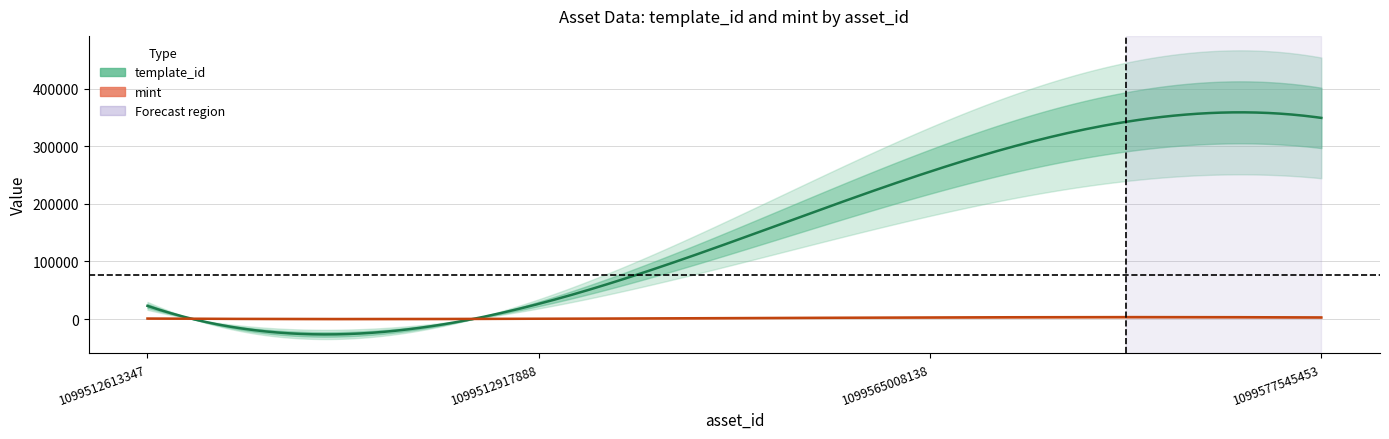

Between 1099512613347 and 1099577545453, which is larger?

1099577545453